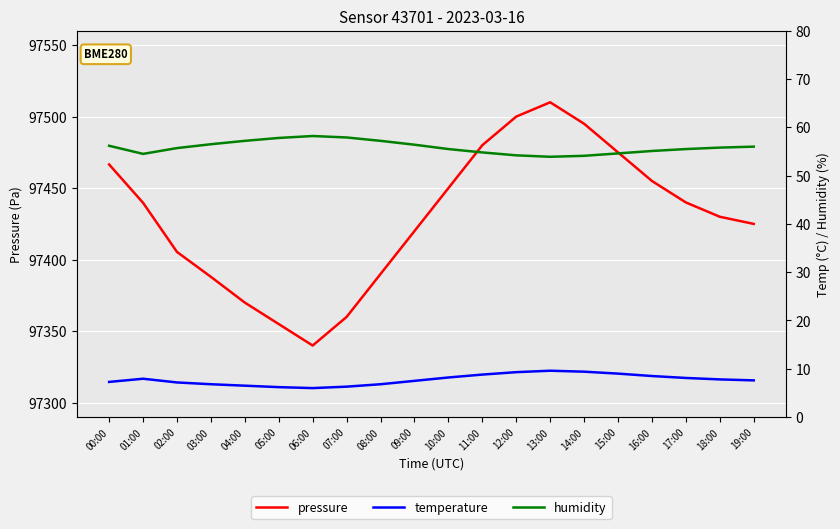

Reading left to right, extract all data points from this chart.

pressure: 00:00=97466.5	01:00=97439.8	02:00=97405.4	03:00=97388.0	04:00=97370.0	05:00=97355.0	06:00=97340.0	07:00=97360.0	08:00=97390.0	09:00=97420.0	10:00=97450.0	11:00=97480.0	12:00=97500.0	13:00=97510.0	14:00=97495.0	15:00=97475.0	16:00=97455.0	17:00=97440.0	18:00=97430.0	19:00=97425.0
temperature: 00:00=7.3	01:00=7.9	02:00=7.2	03:00=6.8	04:00=6.5	05:00=6.2	06:00=6.0	07:00=6.3	08:00=6.8	09:00=7.5	10:00=8.2	11:00=8.8	12:00=9.3	13:00=9.6	14:00=9.4	15:00=9.0	16:00=8.5	17:00=8.1	18:00=7.8	19:00=7.6
humidity: 00:00=56.2	01:00=54.5	02:00=55.7	03:00=56.5	04:00=57.2	05:00=57.8	06:00=58.2	07:00=57.9	08:00=57.2	09:00=56.4	10:00=55.5	11:00=54.8	12:00=54.2	13:00=53.9	14:00=54.1	15:00=54.6	16:00=55.1	17:00=55.5	18:00=55.8	19:00=56.0